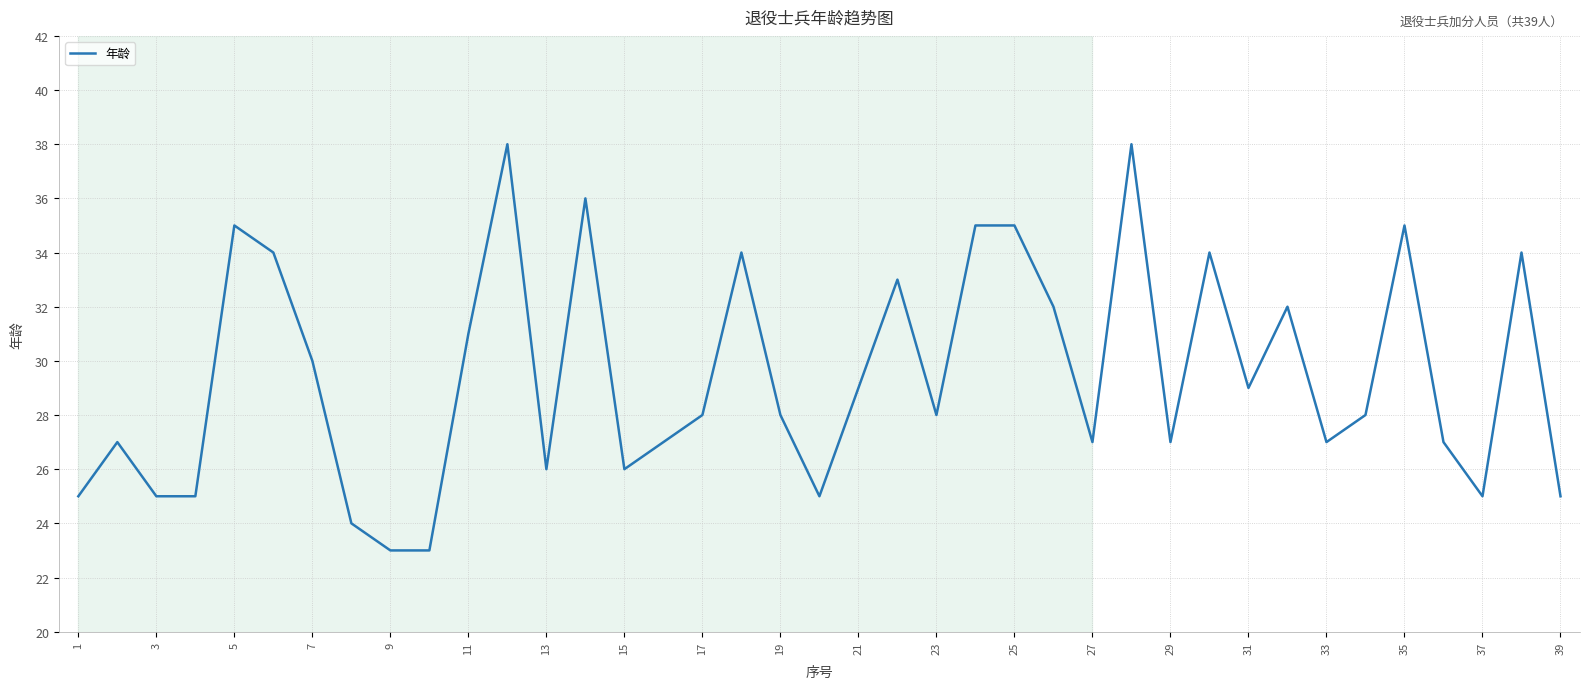

What is the difference between the maximum and minimum values?

15